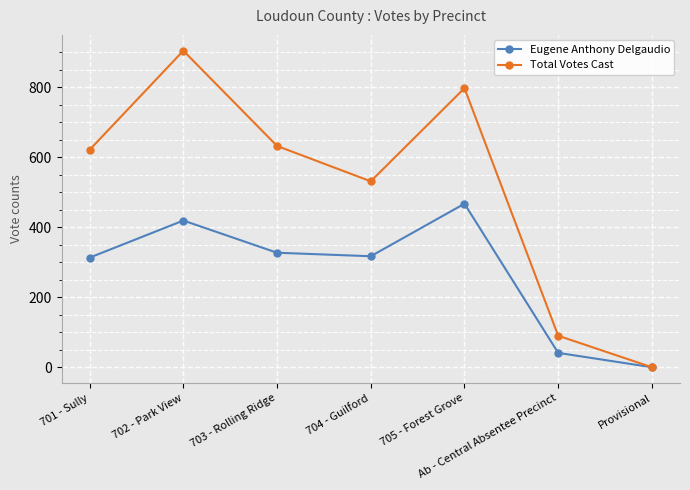

At 701 - Sully, list the series in order from smallest to largest.

Eugene Anthony Delgaudio, Total Votes Cast